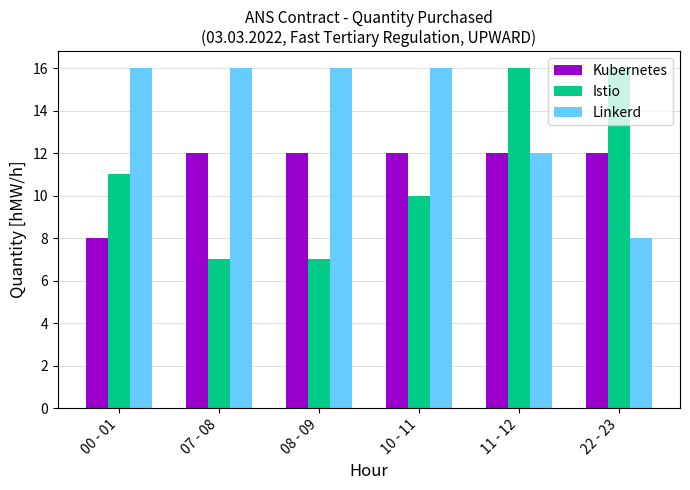

At how many categories does at least one series exceed 15?

6